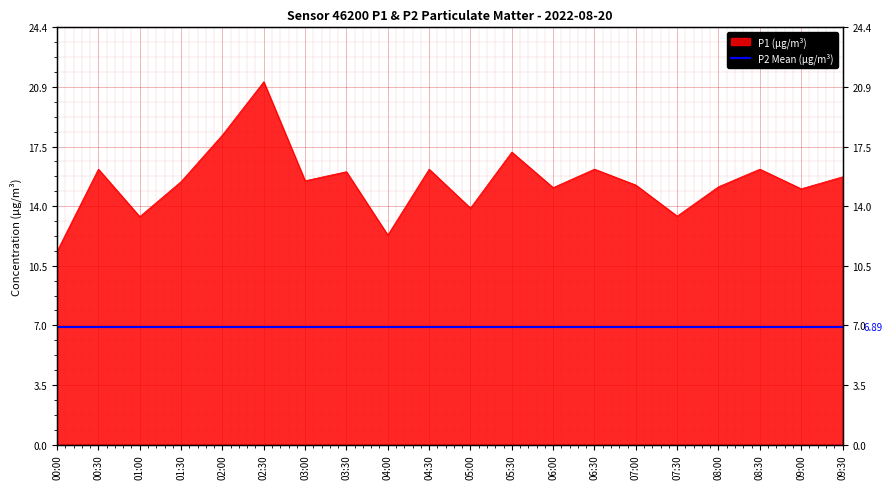

Where is the first local minimum?

01:00